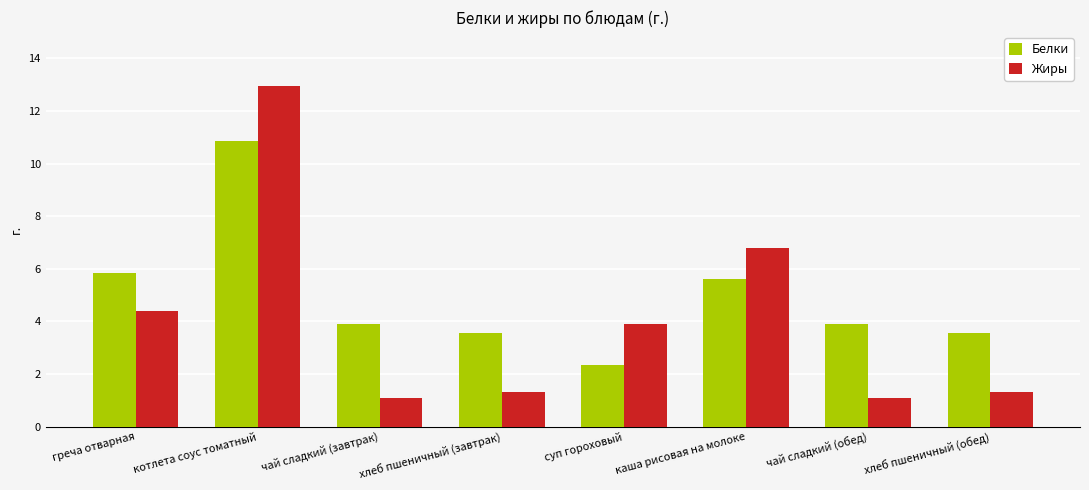

The value of Жиры at хлеб пшеничный (завтрак) is 1.3. True or false?

True